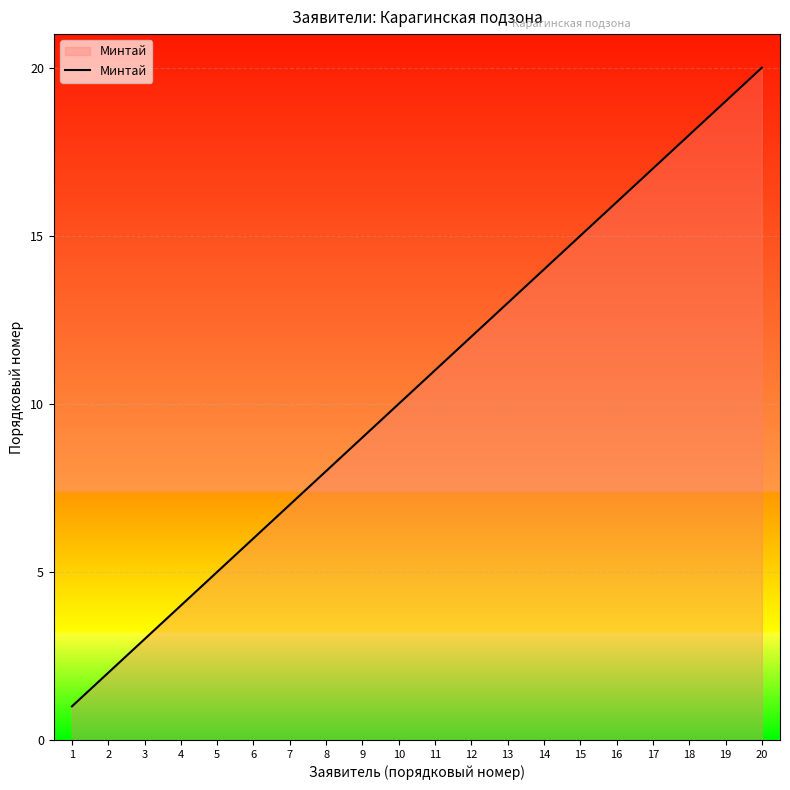

At which category does the chart reach its minimum across all series?

1